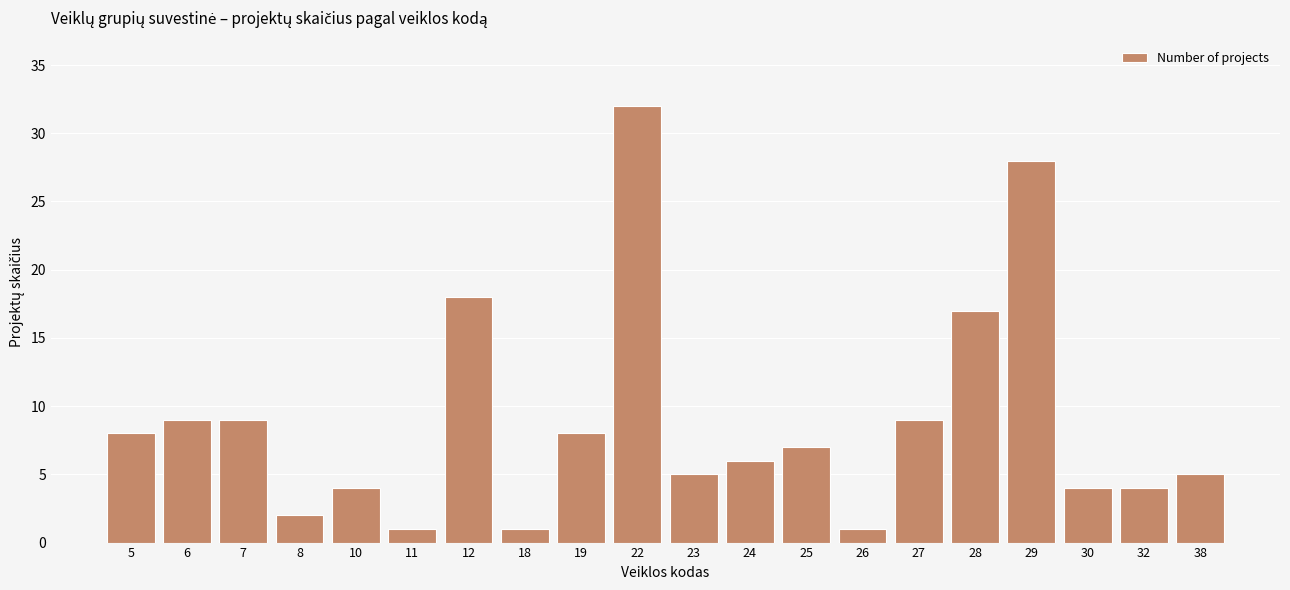

Reading left to right, extract all data points from this chart.

8	9	9	2	4	1	18	1	8	32	5	6	7	1	9	17	28	4	4	5